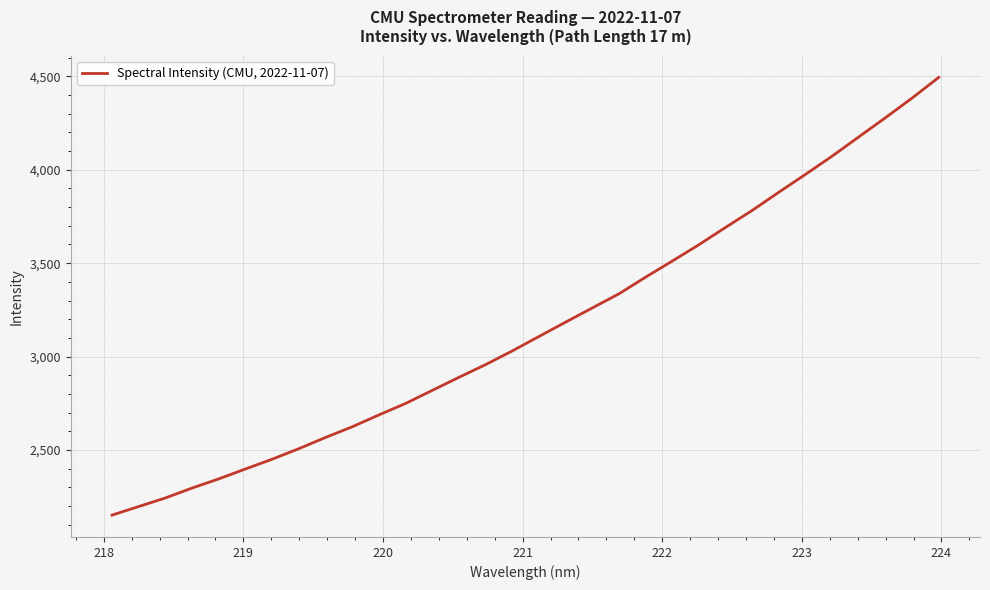

What is the maximum value shown in the chart?

4494.0